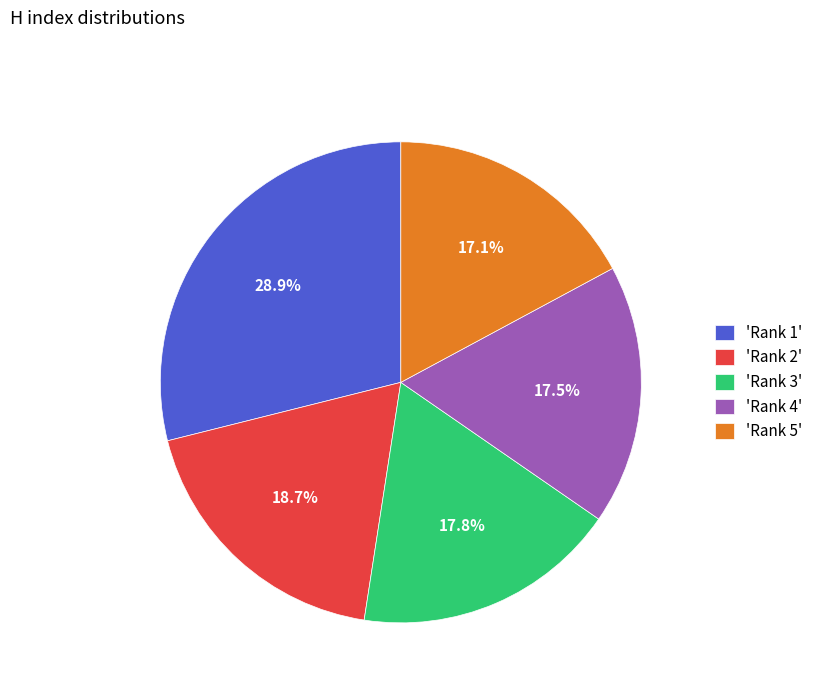

Is there any slice that represents more than half of the pie?

No